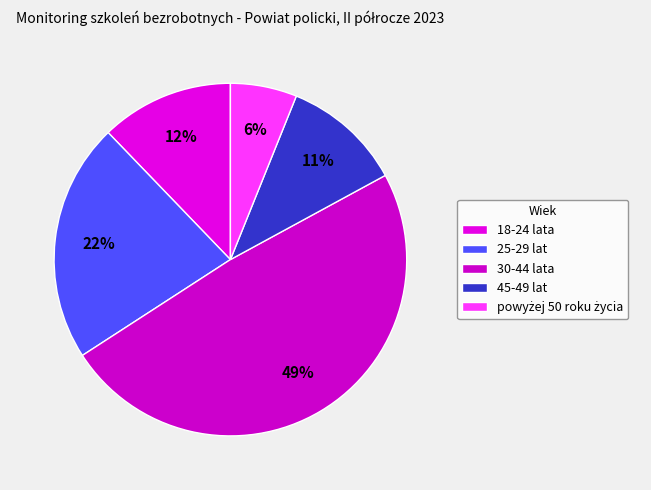

Is there any slice that represents more than half of the pie?

No